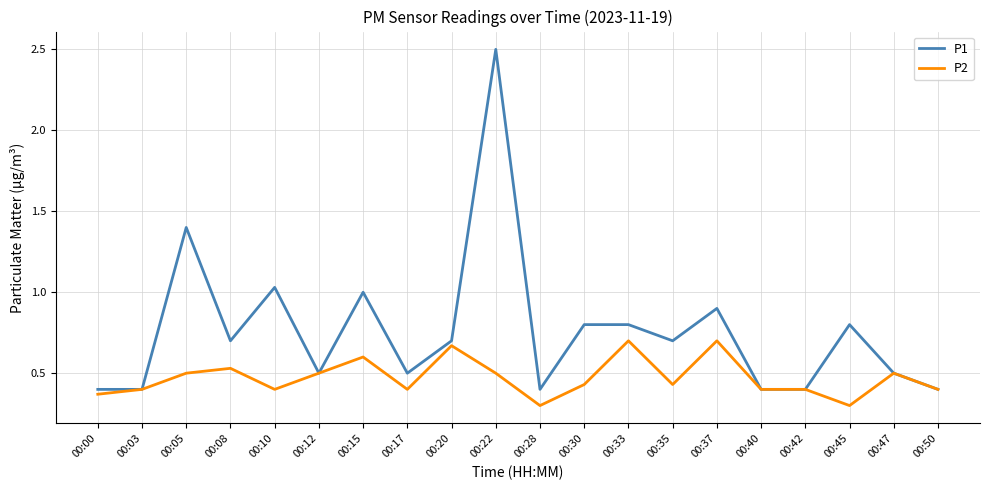

What is the total value across all series at 00:50?

0.8